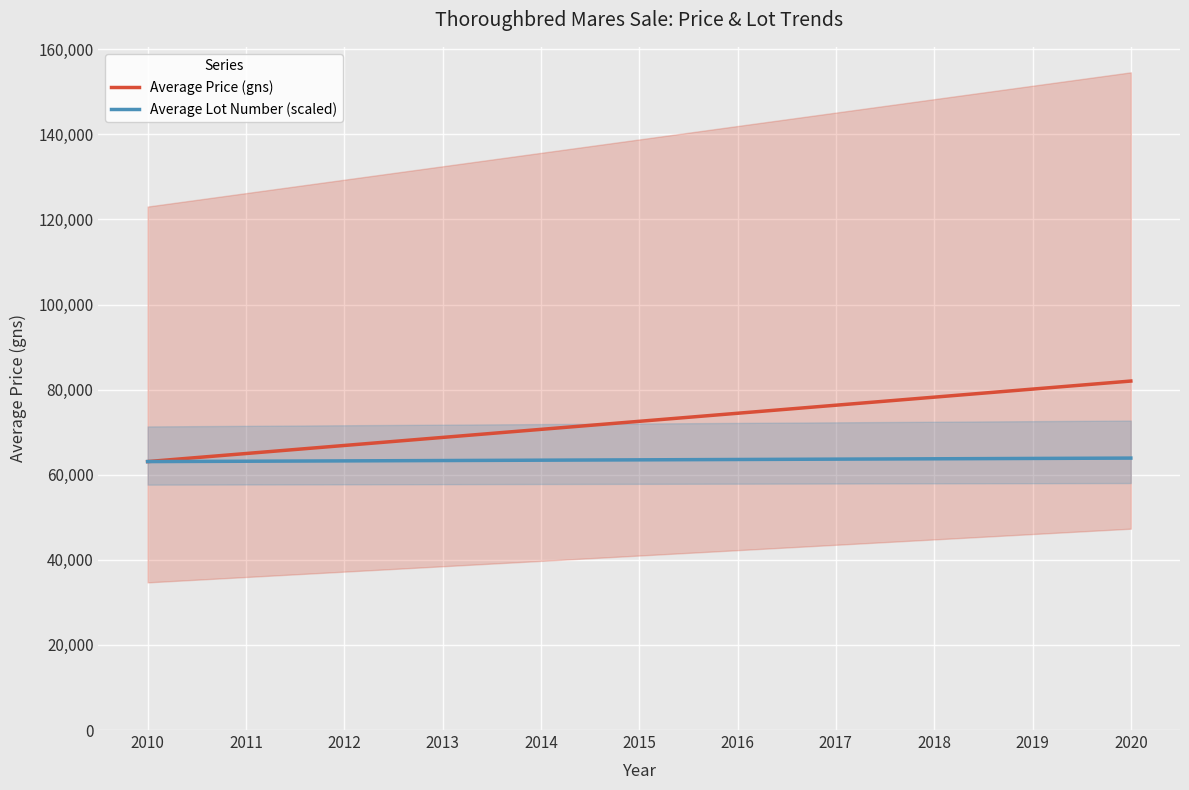

How many categories are shown in the chart?

11